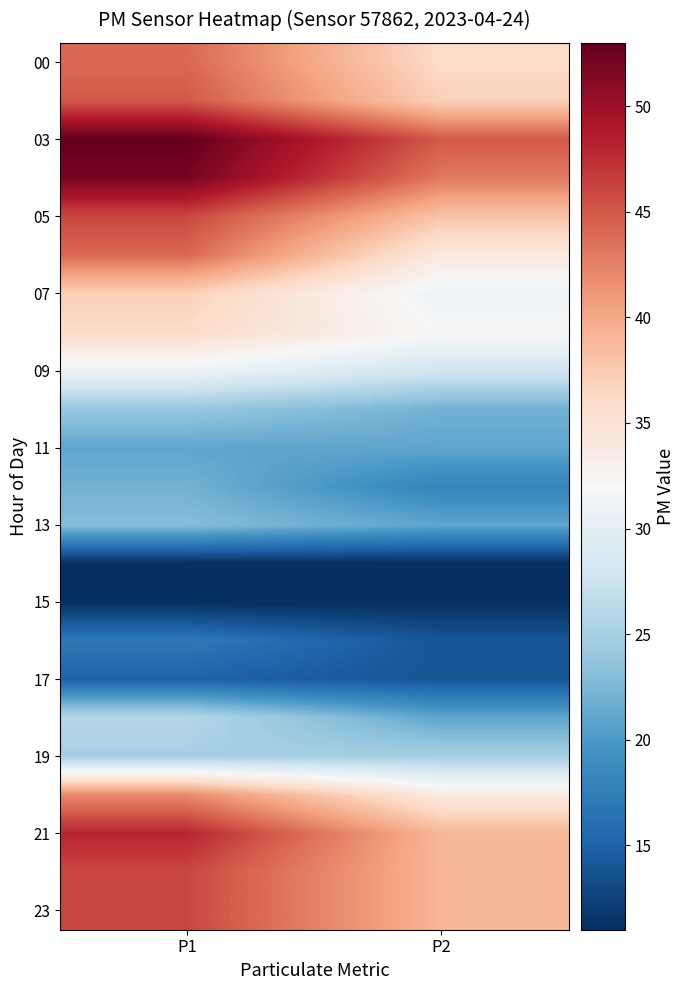

Which category has the highest value across all series?

P1